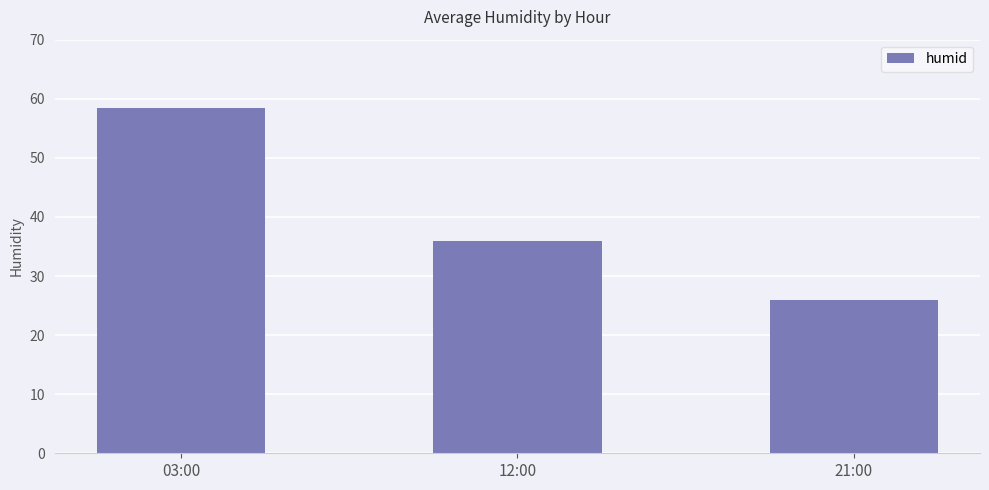

Which category has the highest value across all series?

03:00